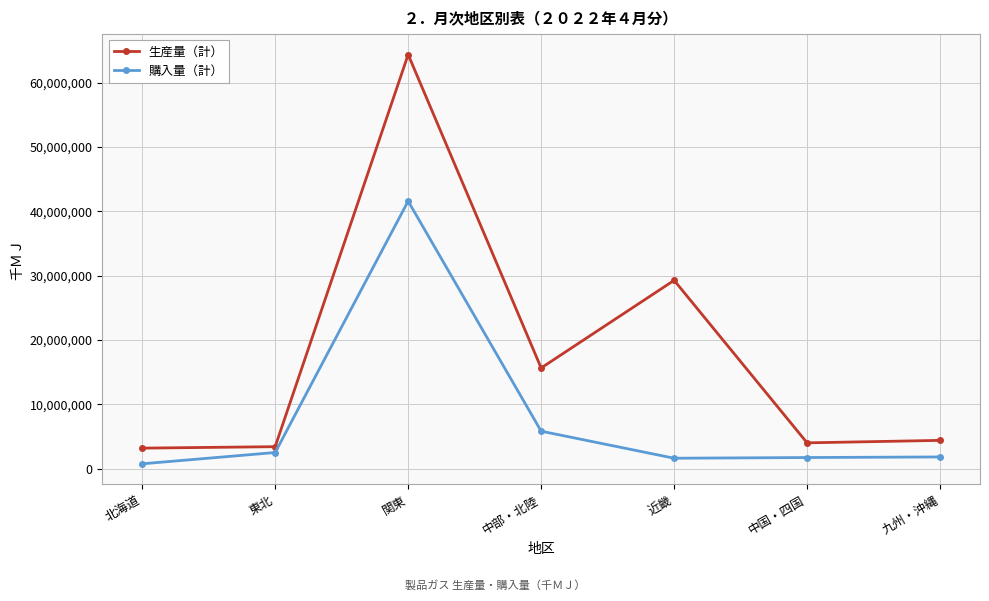

What is the maximum value for 生産量（計）?

64348472